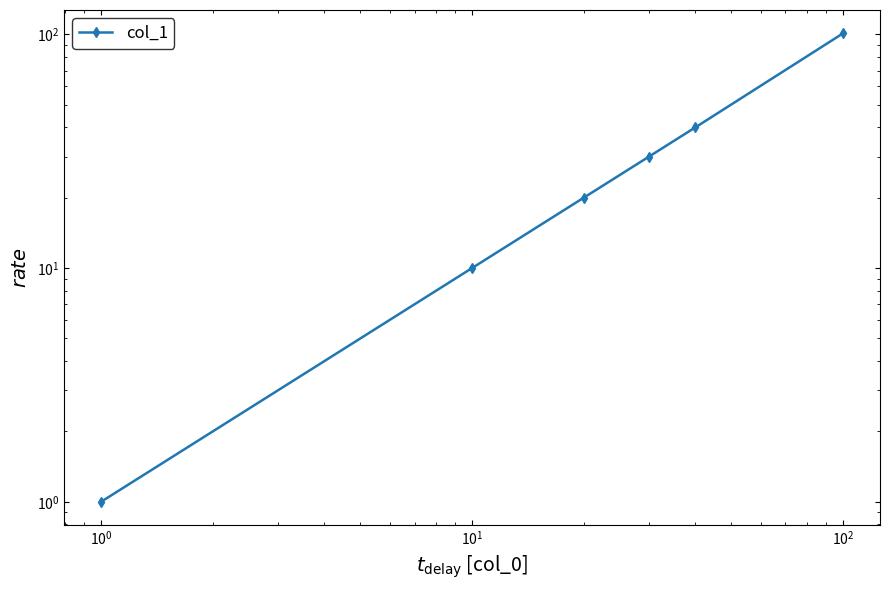

Count the number of categories in the chart.

6